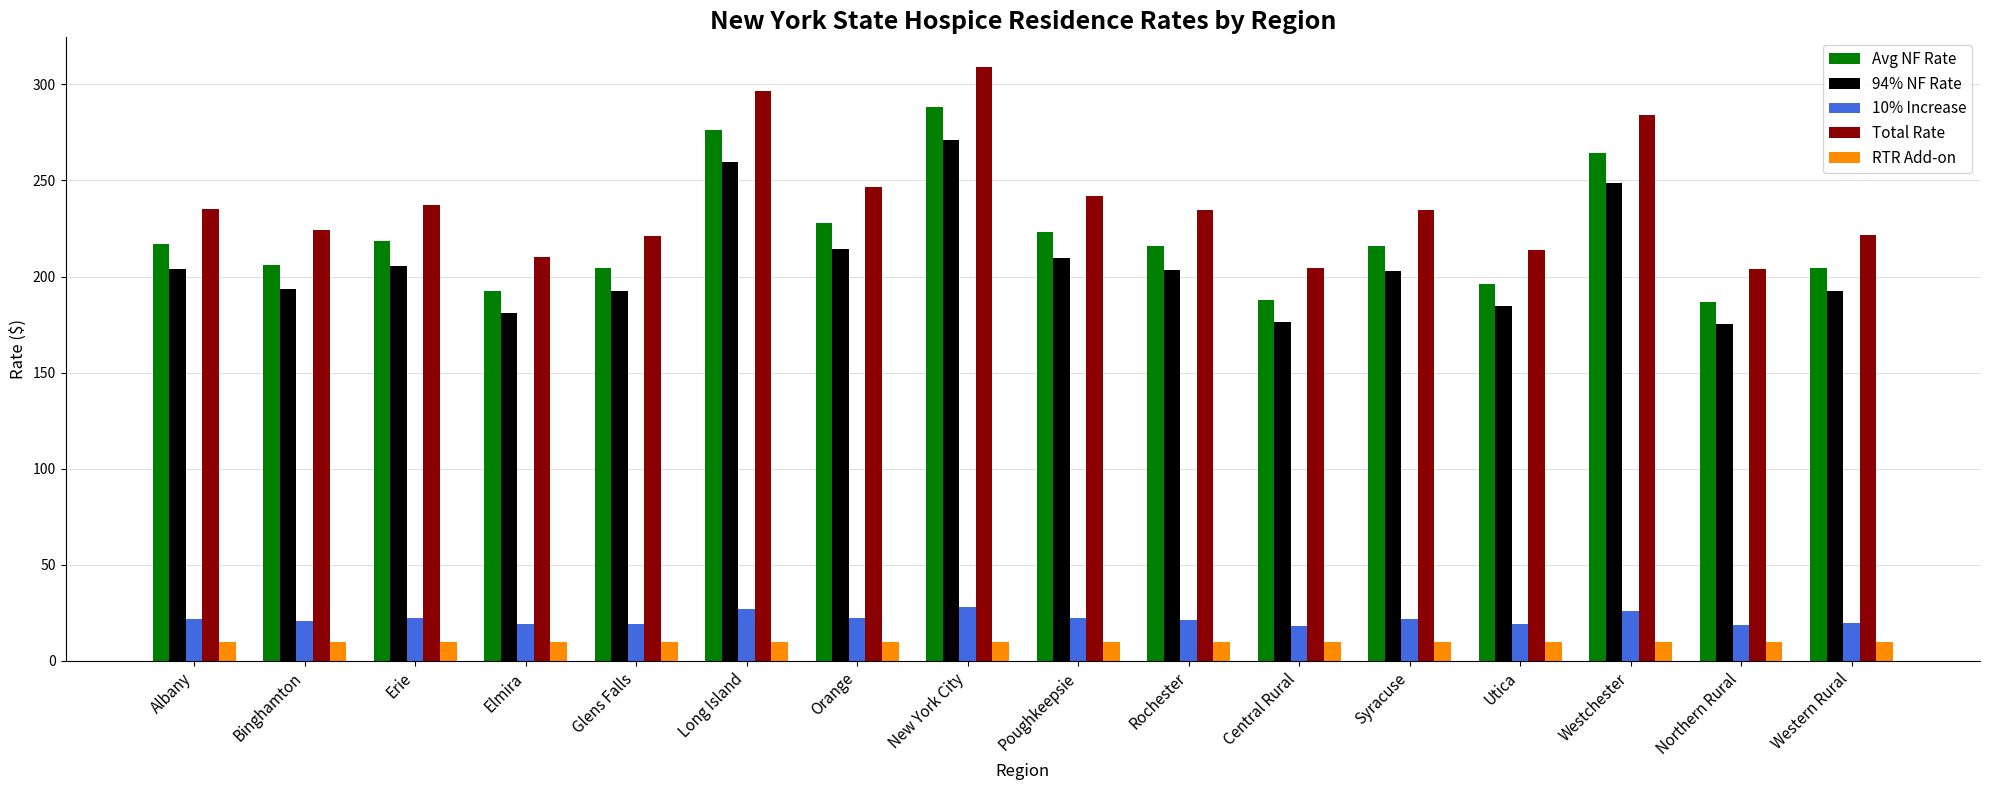

What is the difference between the second highest and second lowest values in the 10% Increase series?

8.0